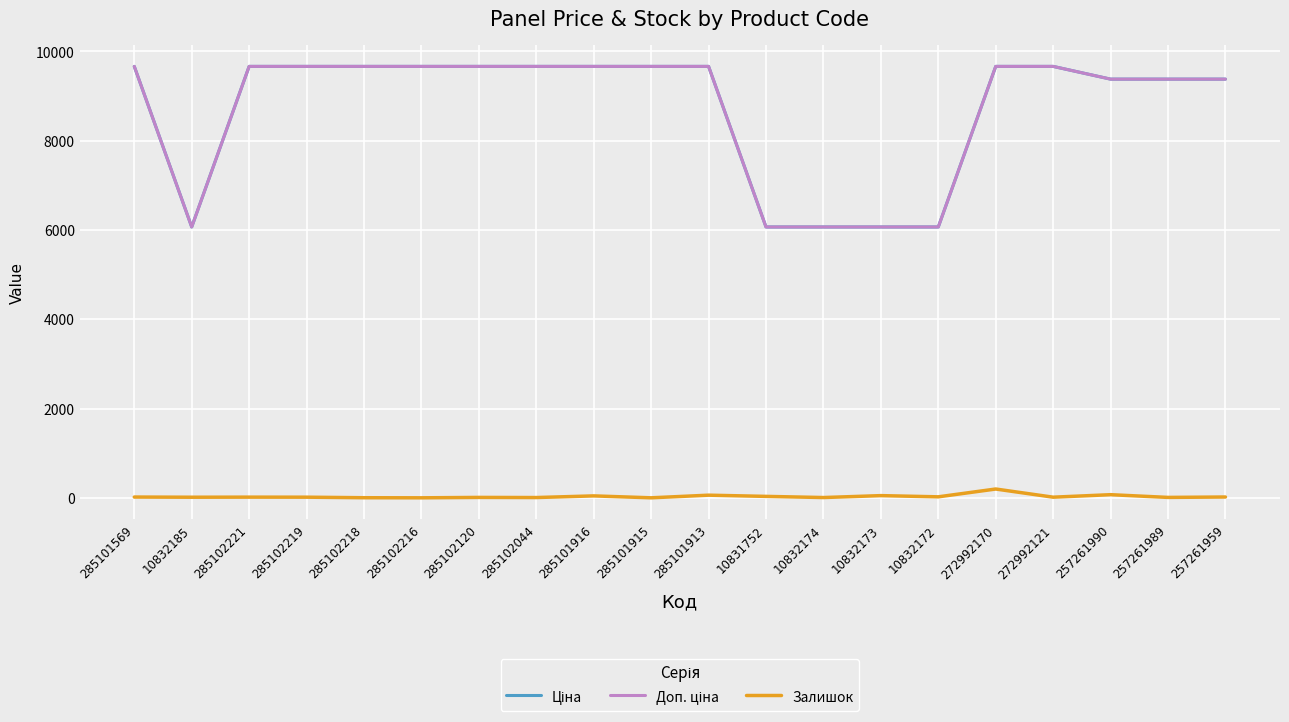

True or false: Ціна and Залишок cross at least once.

False